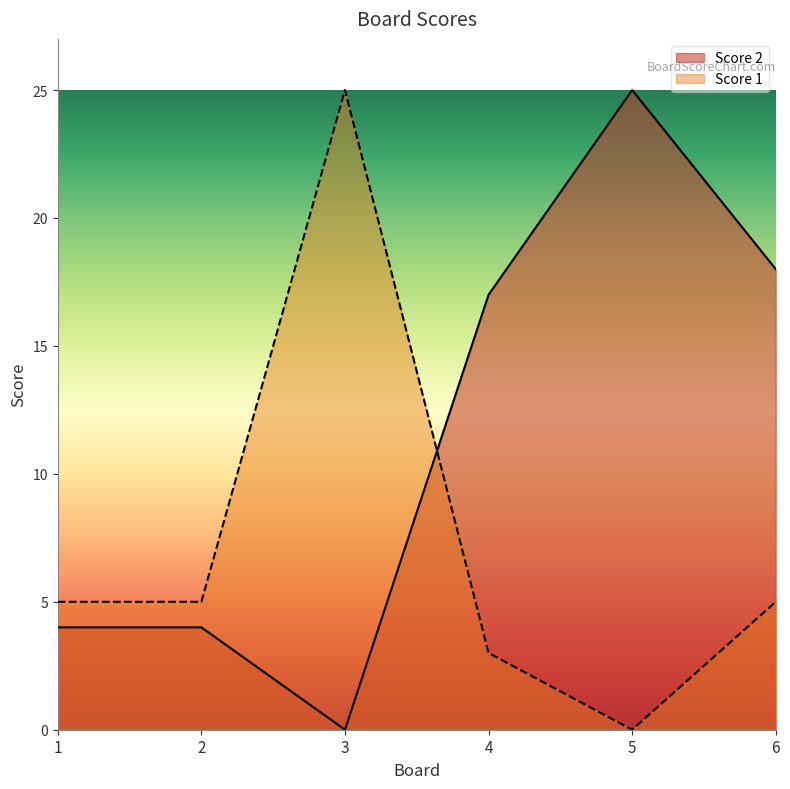

At which label is Score 2 closest to 12?

4